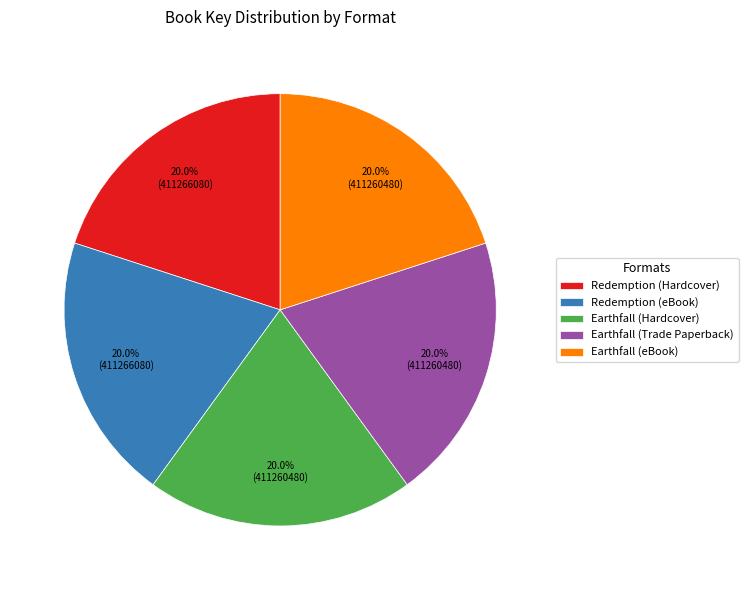

Combined, what portion of the pie is Earthfall (Trade Paperback) and Redemption (eBook)?

40.0%